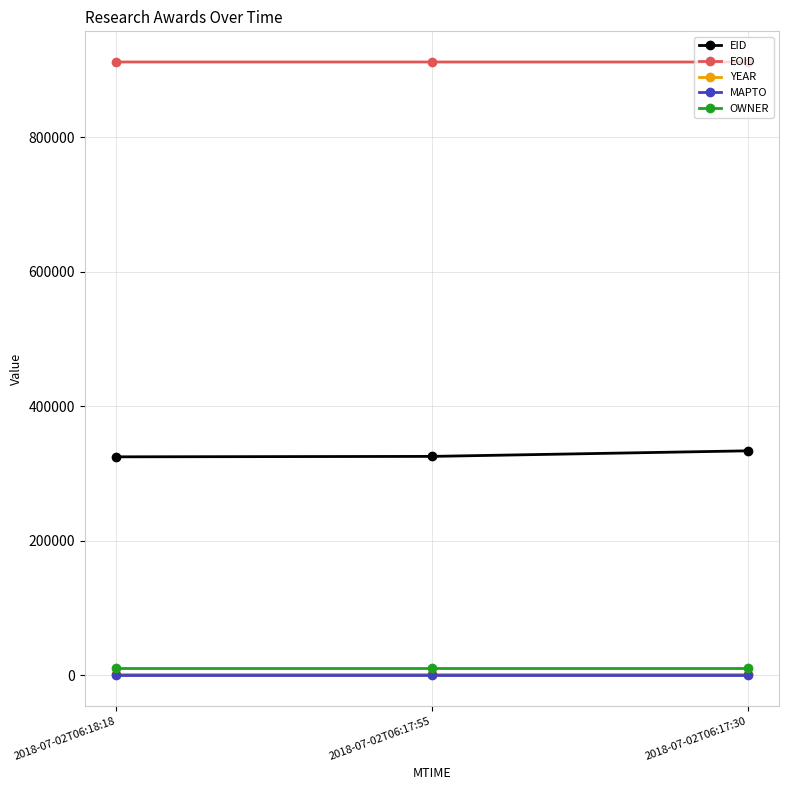

What are all the series names shown in the legend?

EID, EOID, YEAR, MAPTO, OWNER